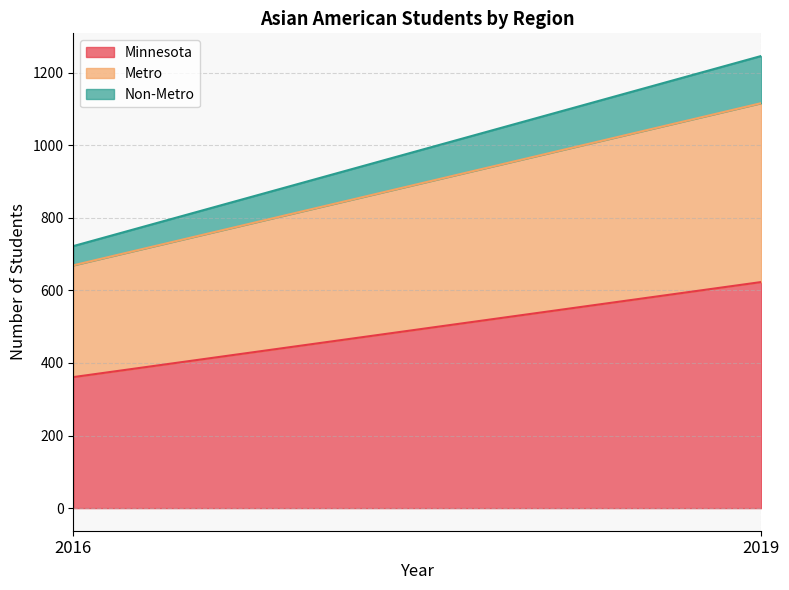

What is the difference between the Minnesota values at 2019 and 2016?

262